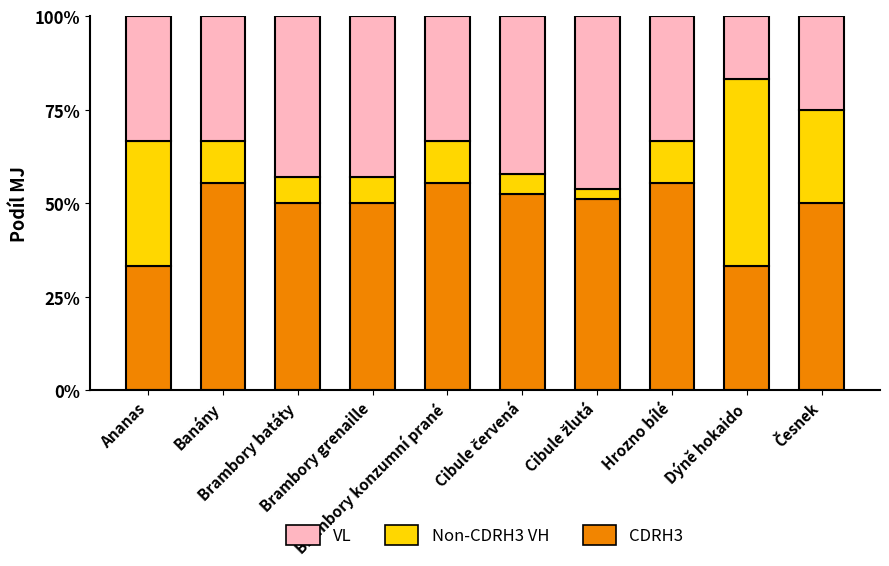

What is the minimum value for CDRH3?

33.3